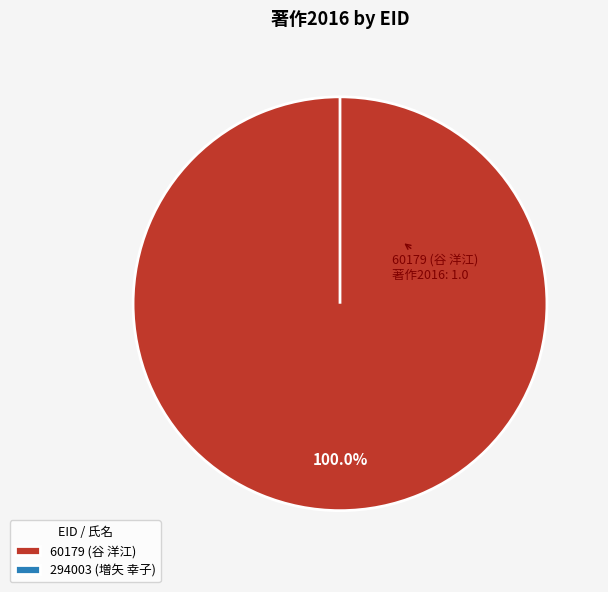

The 60179 (谷 洋江) slice represents 99% of the pie. True or false?

False